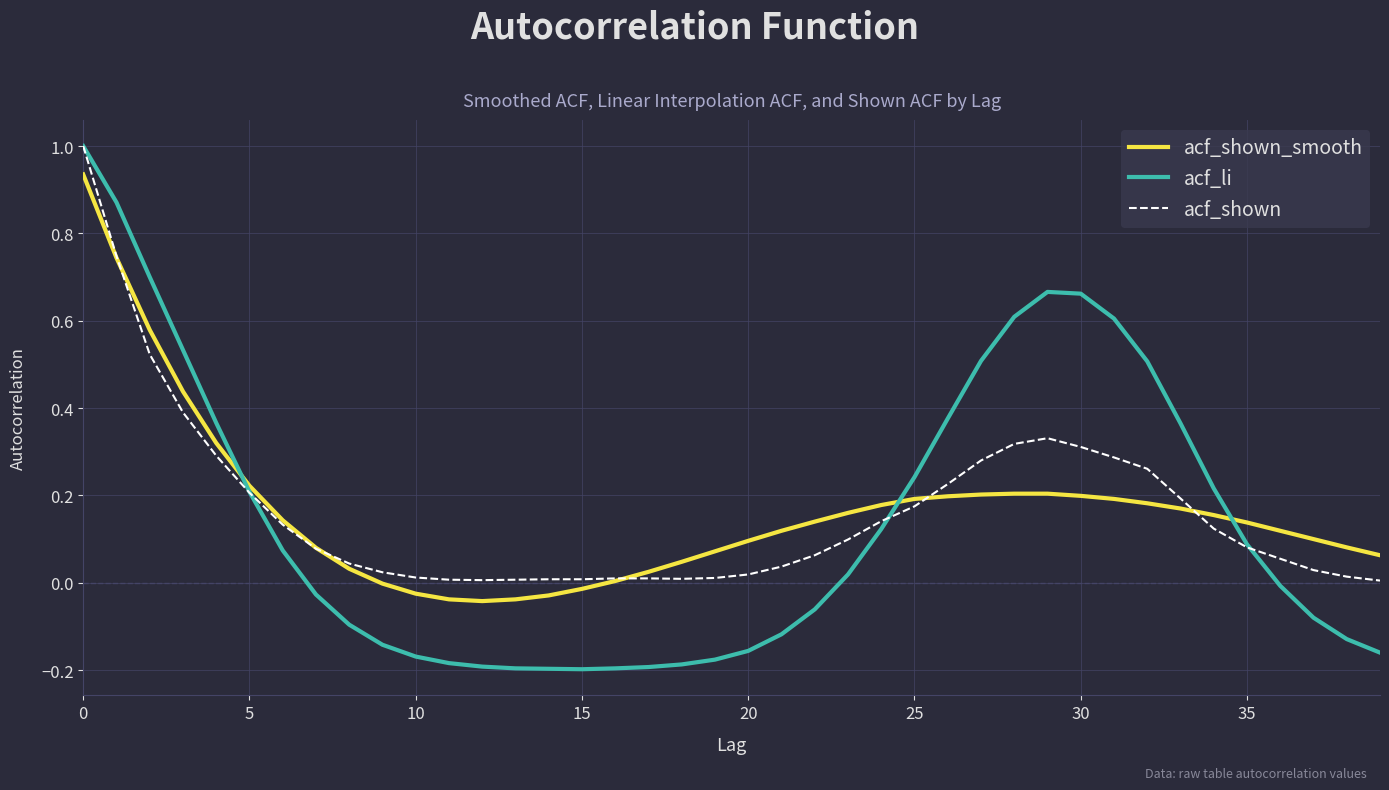

How many categories are shown in the chart?

40